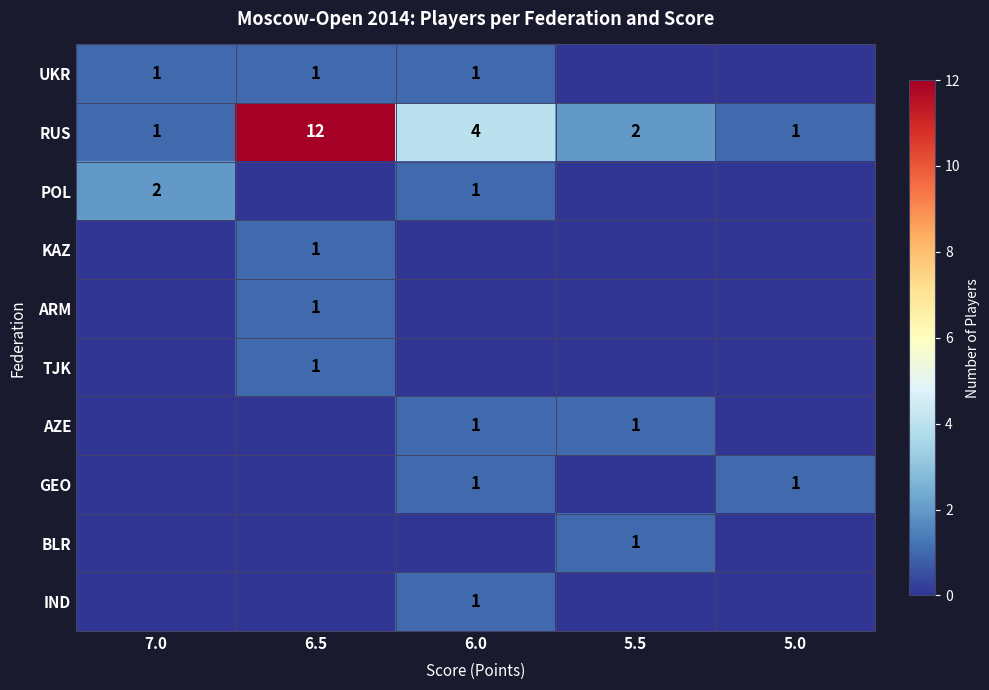

At which category is the sum across all series the highest?

6.5